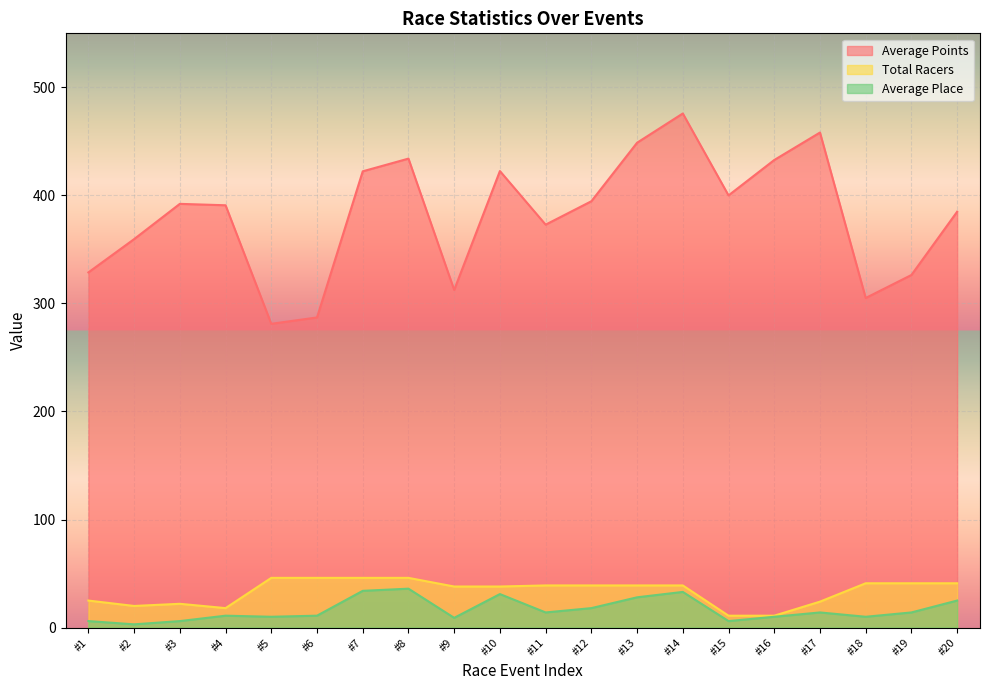

What is the greatest value displayed?

475.8